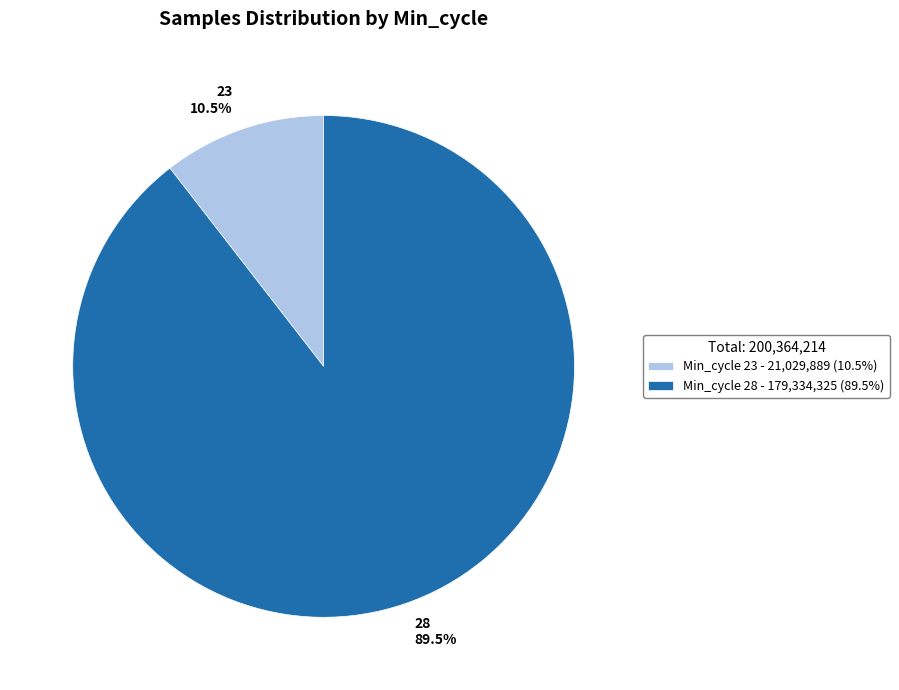

Is there a majority slice in this chart?

Yes